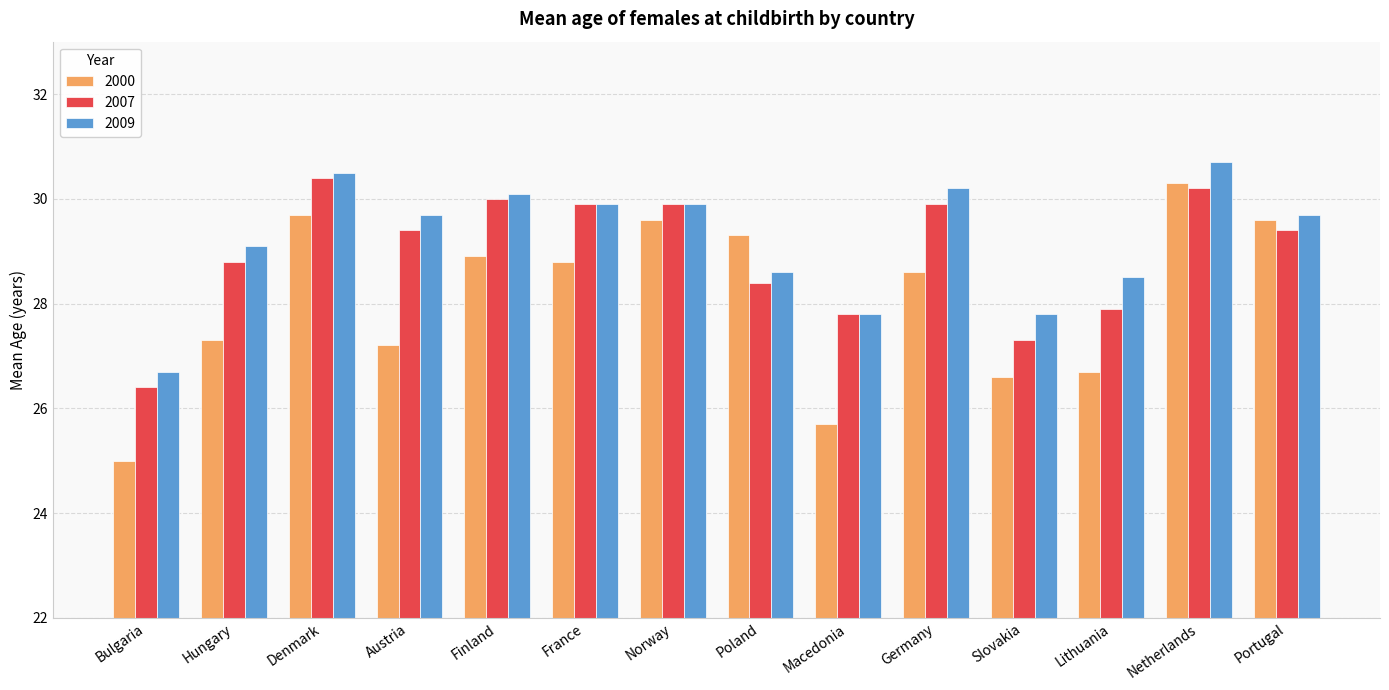

What is the label of the 7th bar from the right?

Poland